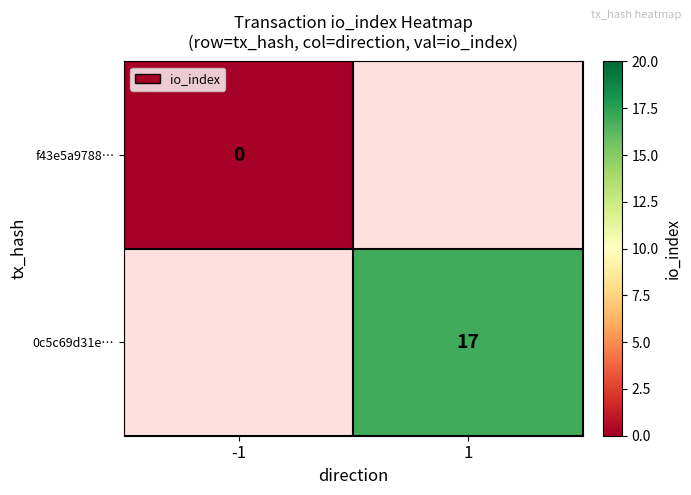

The value of 0c5c69d31e… at 1 is 25. True or false?

False